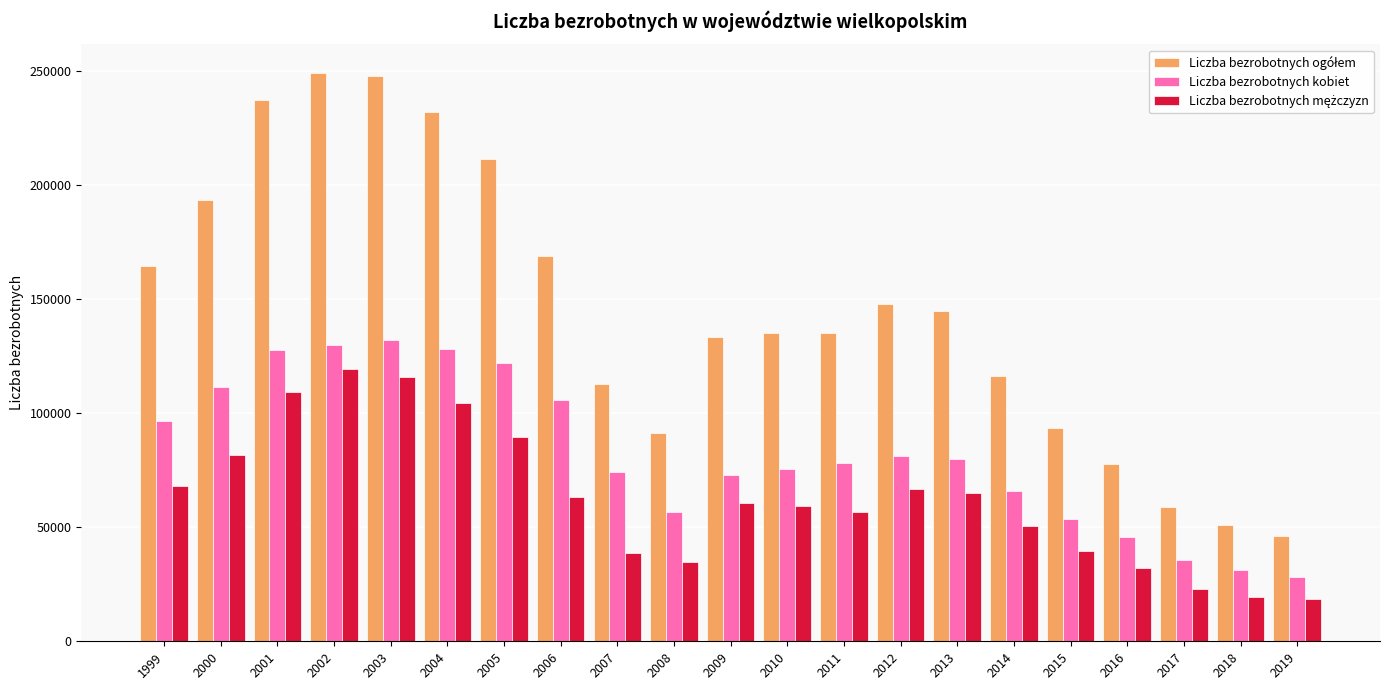

What is the greatest value displayed?

249238